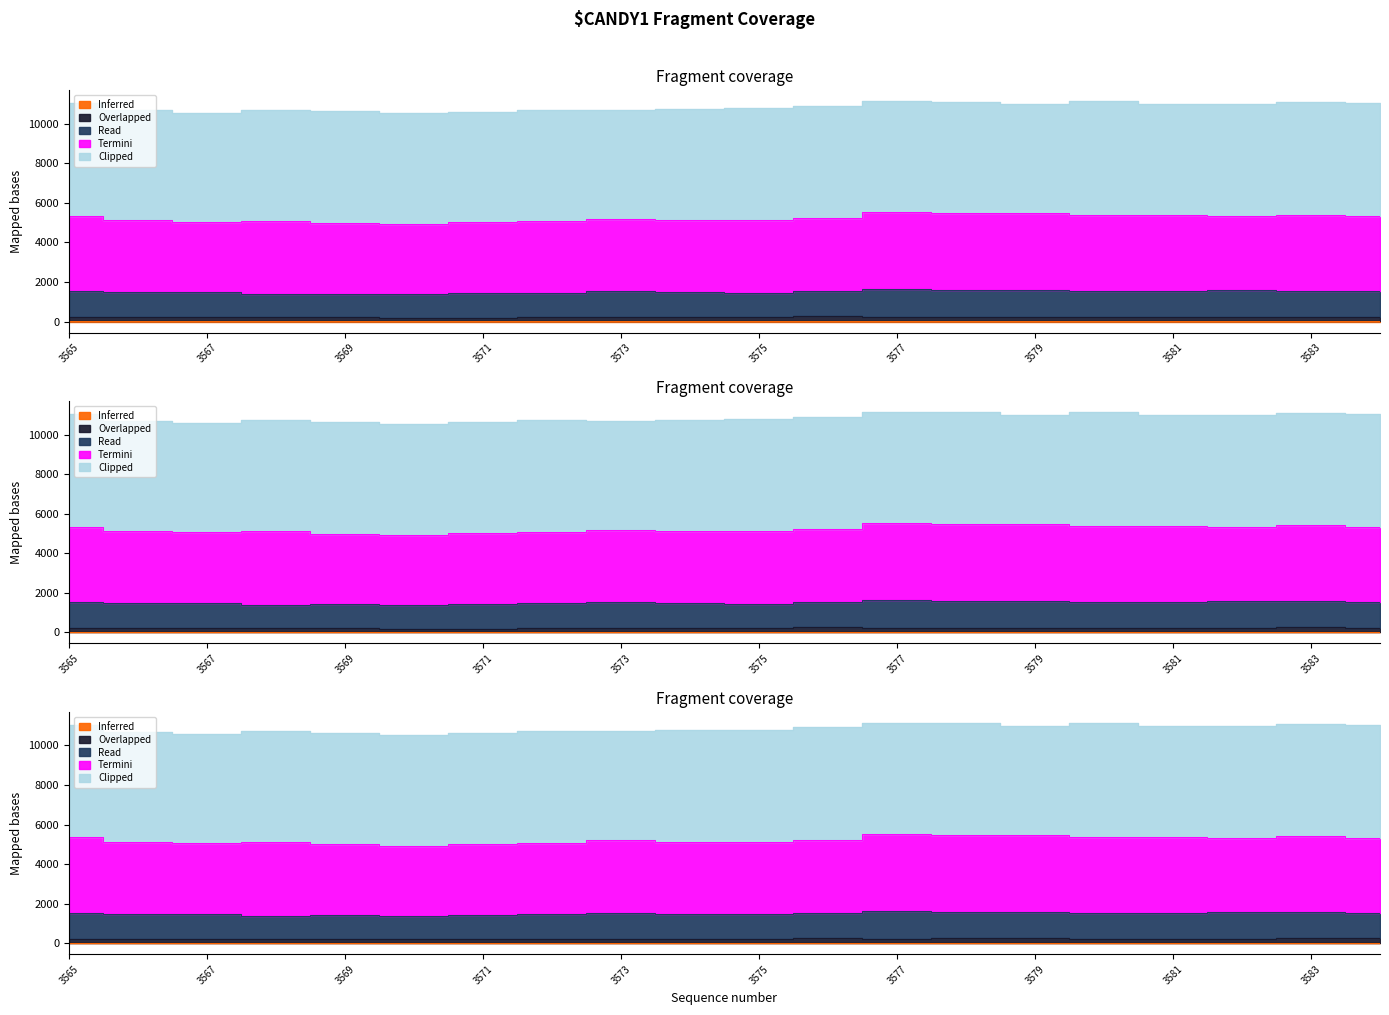

True or false: Termini and Read intersect in this chart.

False